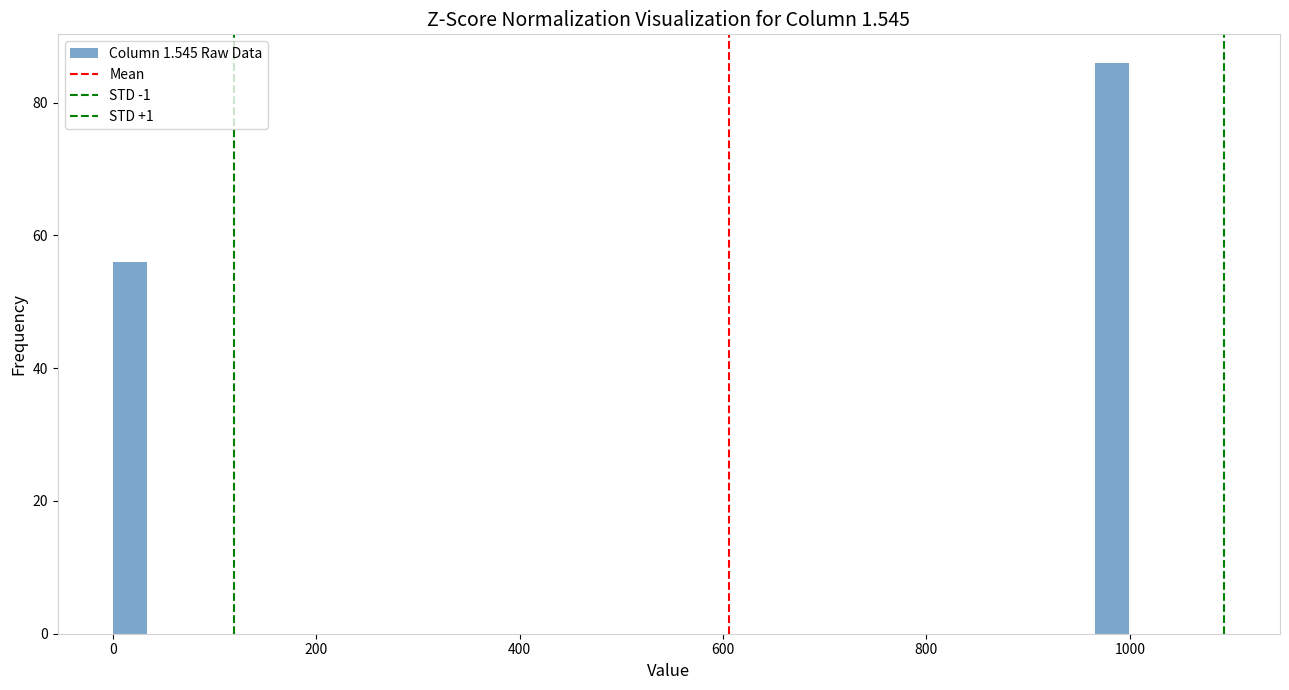

Read against the x-axis, roughly where is the centre of the tallest bar?

980